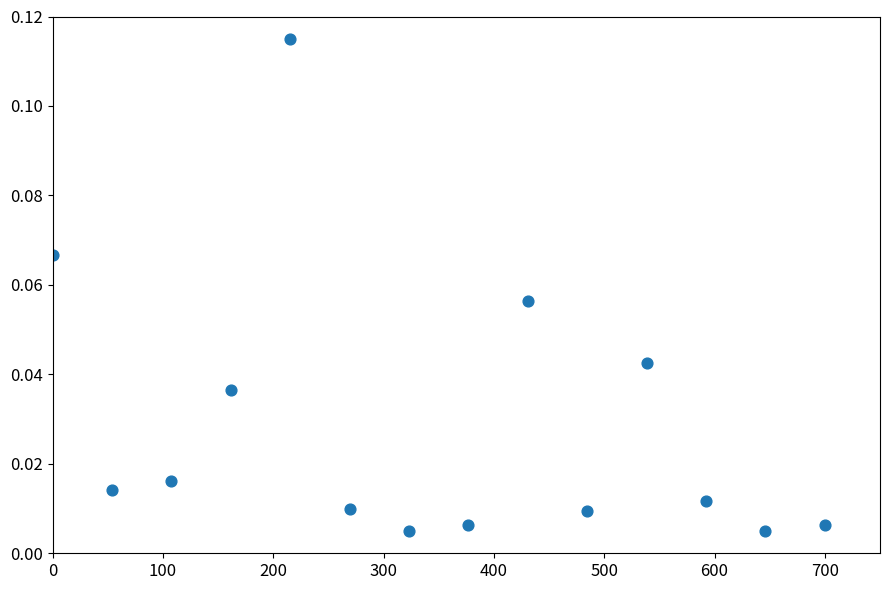

What is the range of X values (max minus min)?

700.0